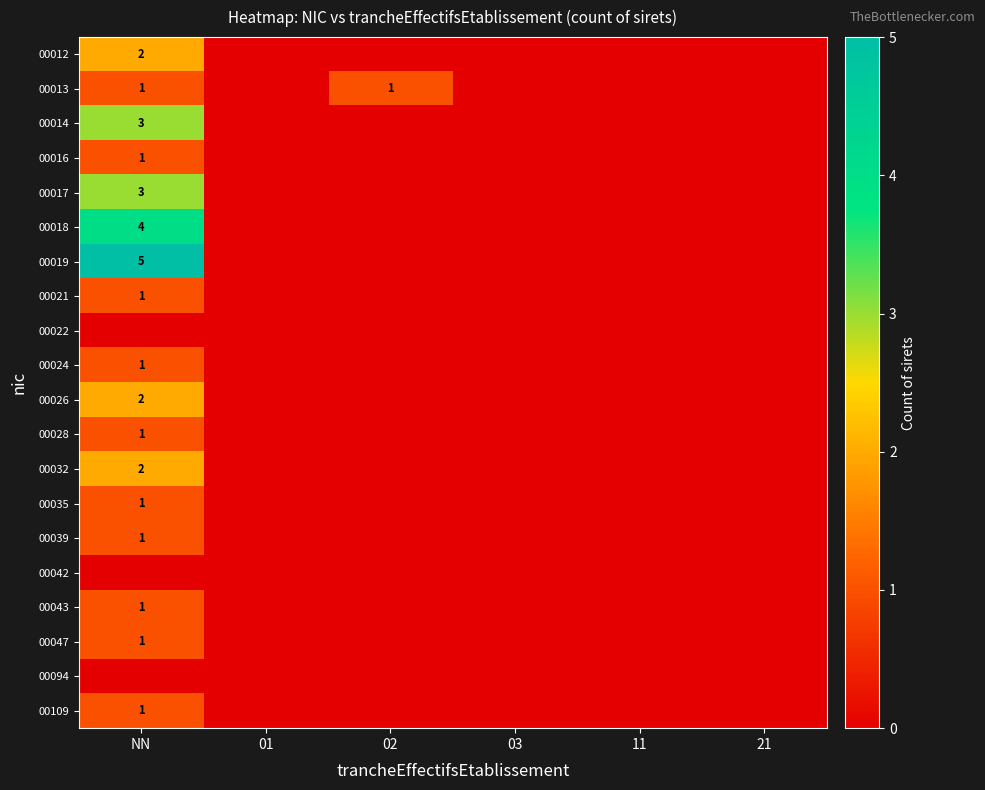

Between 02 and 11, which series saw the biggest shift?

00013